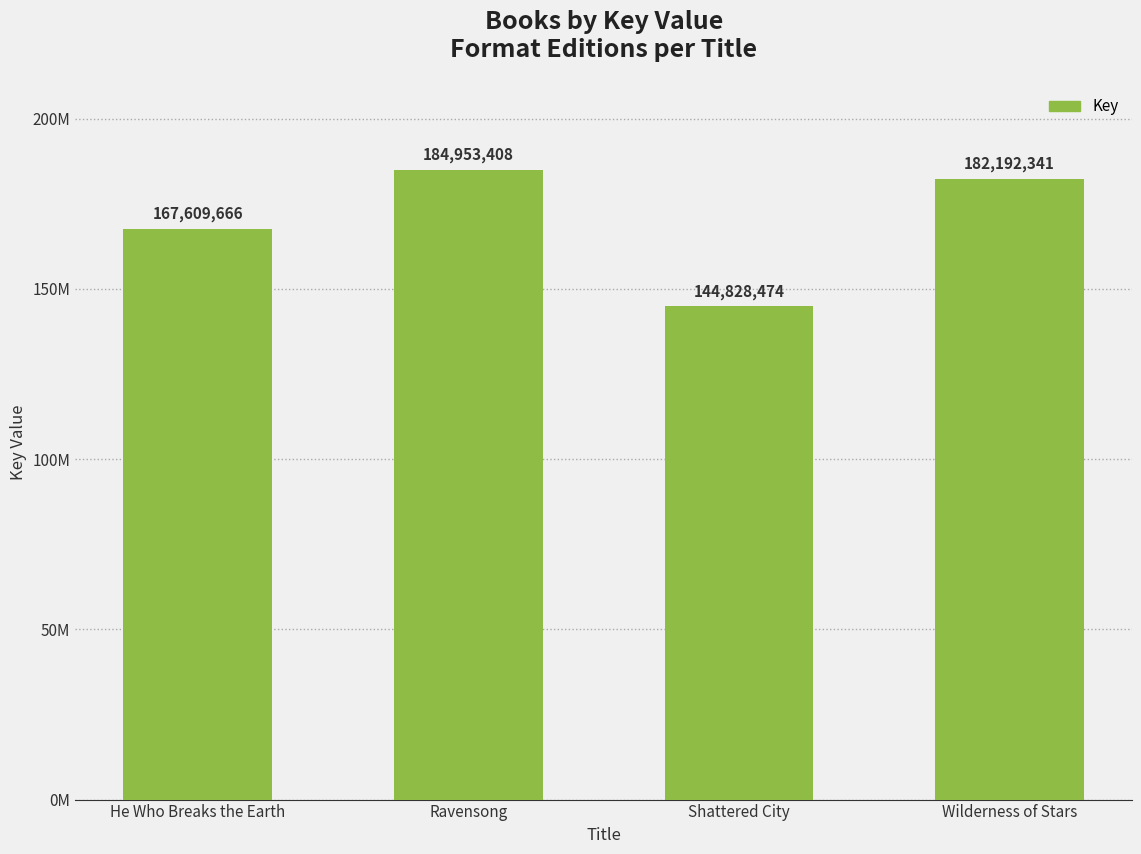

What is the smallest value displayed?

144828474